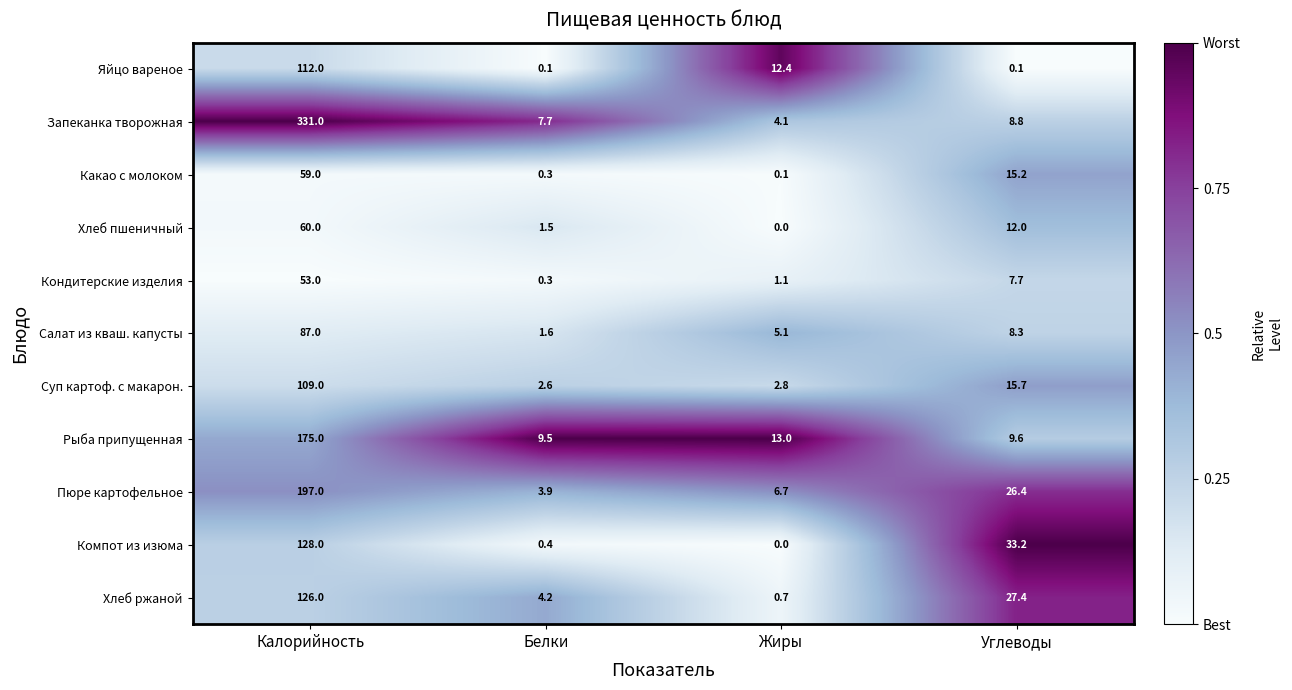

The value of Салат из кваш. капусты at Белки is 1.6. True or false?

True